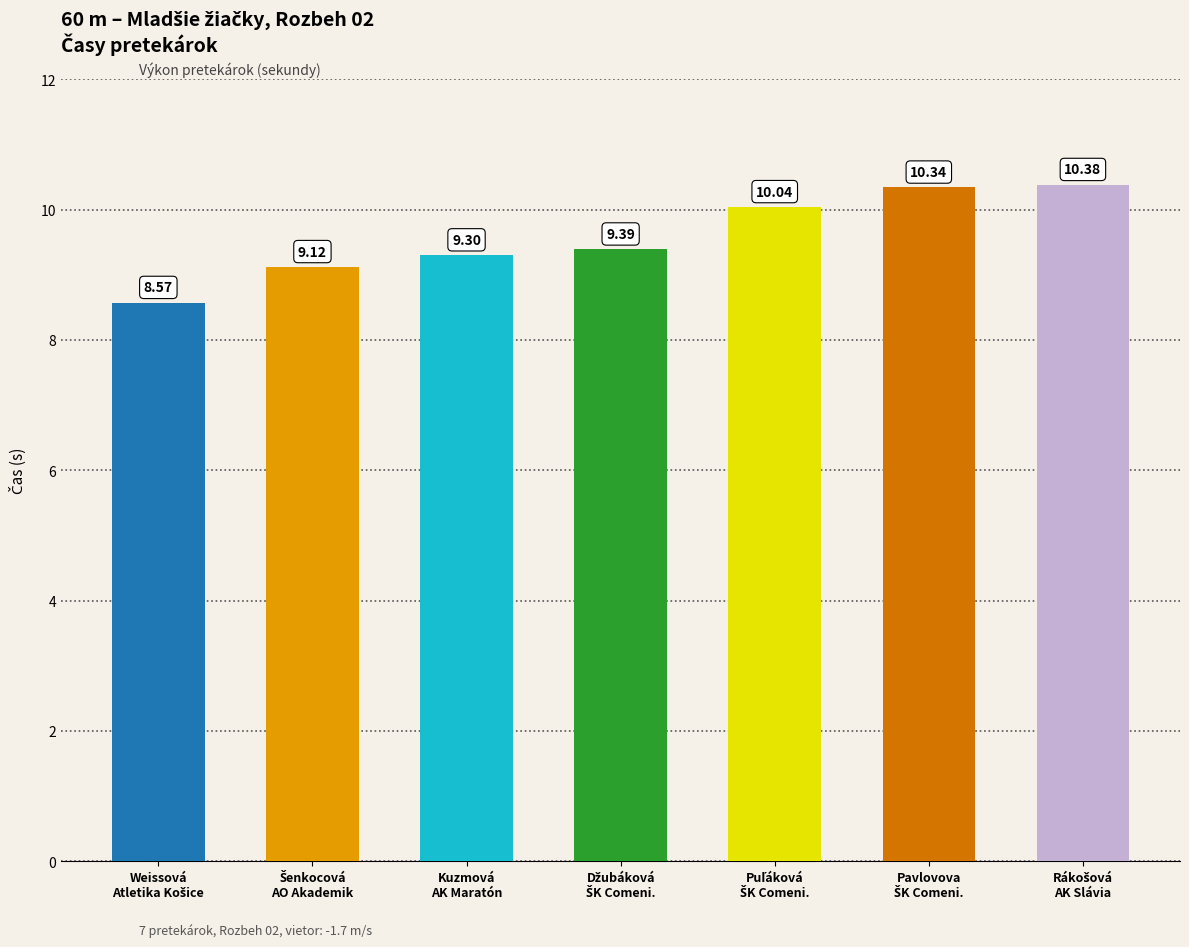

What is the sum of all values?

67.1